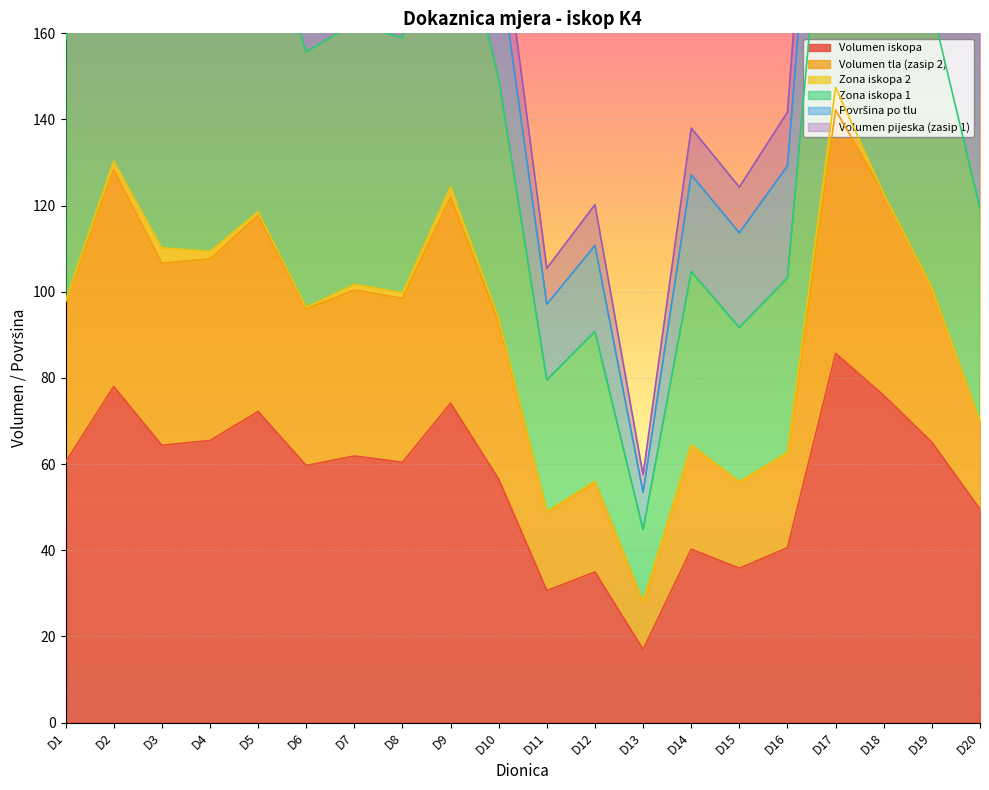

At how many categories does at least one series exceed 190?

13